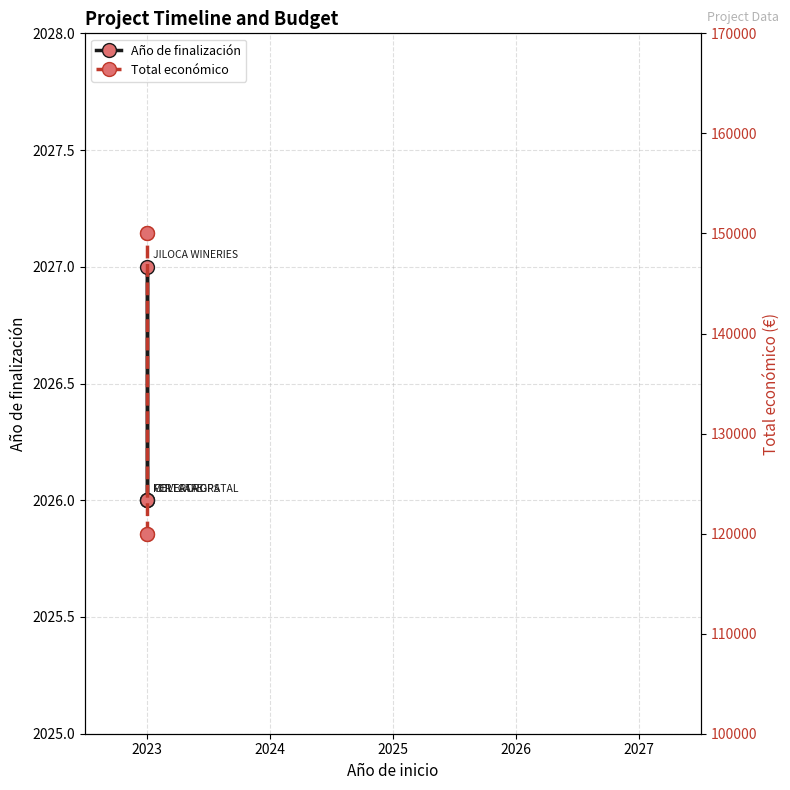

What is the sum of all Año de finalización values?

8105